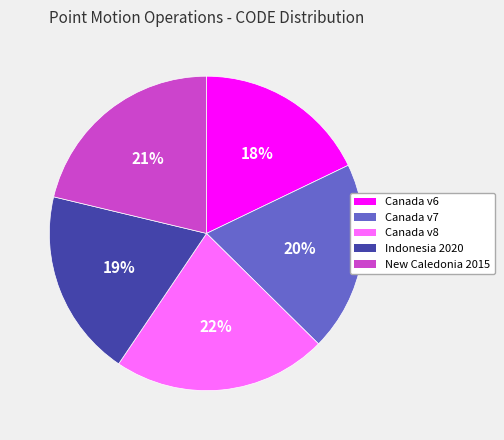

Is there a majority slice in this chart?

No